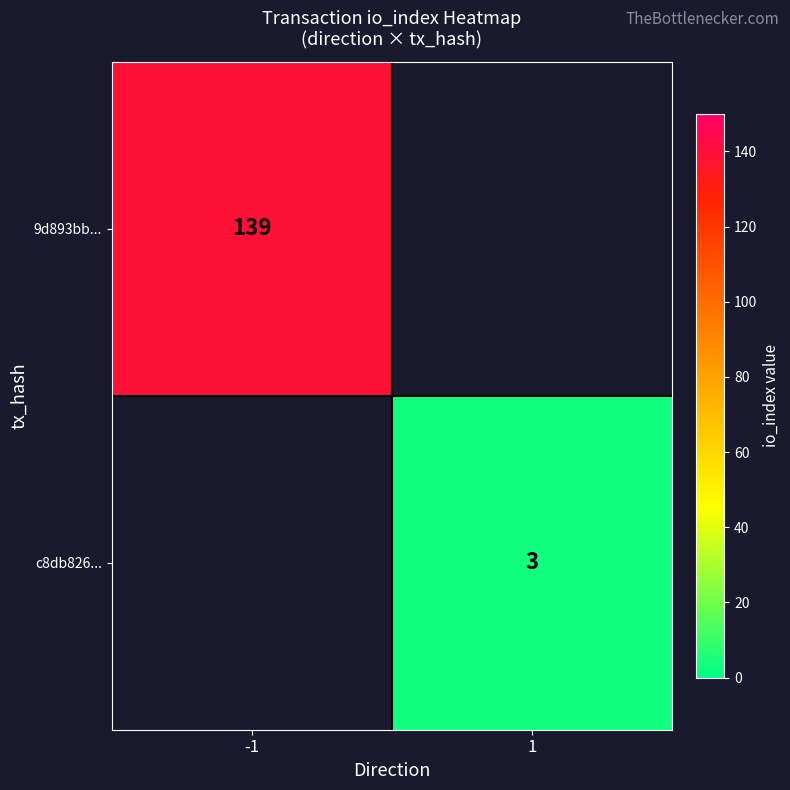

List the labels in order of 9d893bb... value, smallest first.

1, -1